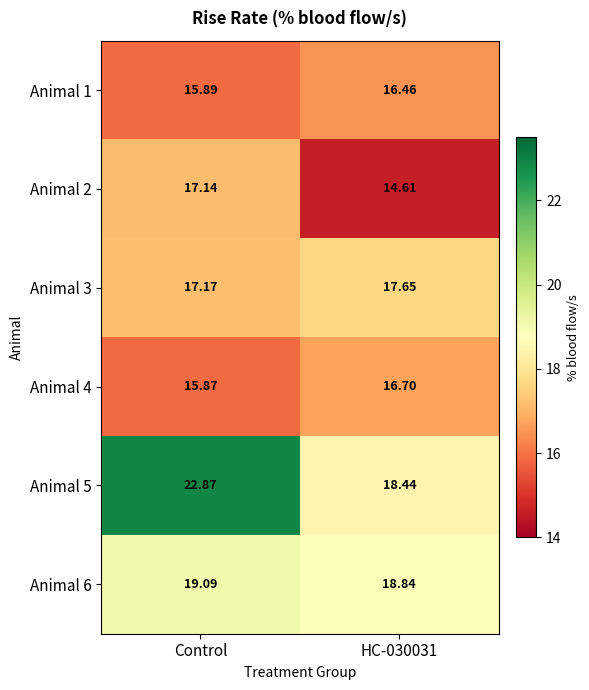

What is the difference between the highest and lowest values at Control?

7.0